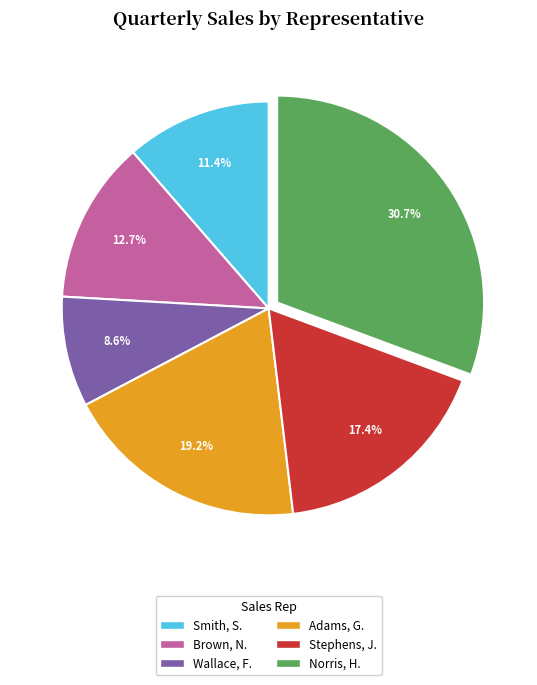

Rank the categories by value from highest to lowest.

Norris, H., Adams, G., Stephens, J., Brown, N., Smith, S., Wallace, F.